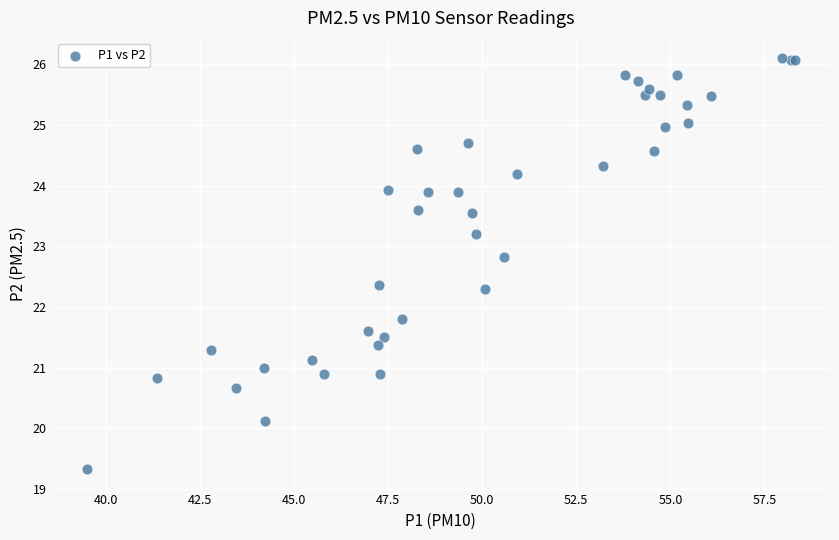

What Y value in the scatter plot is closest to 22?

21.8